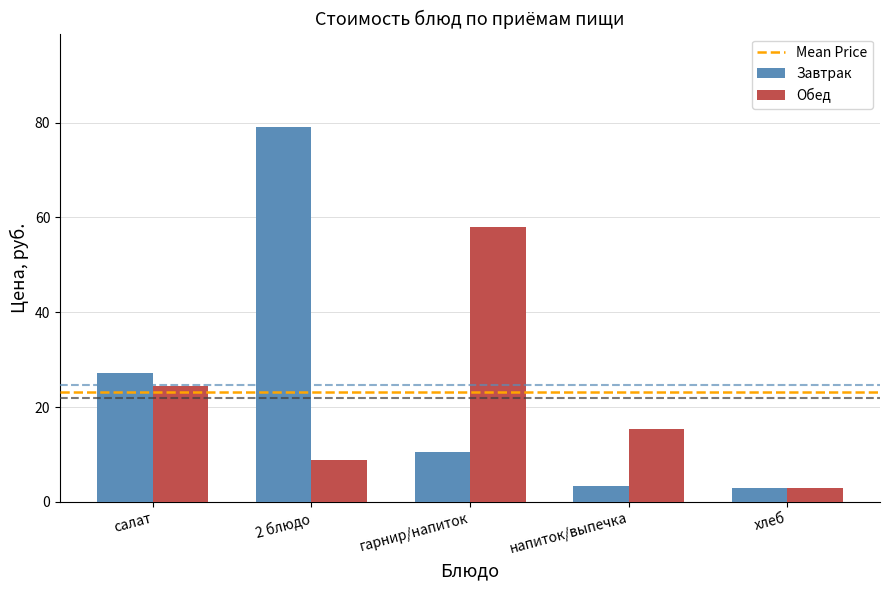

Which category has the highest value across all series?

2 блюдо